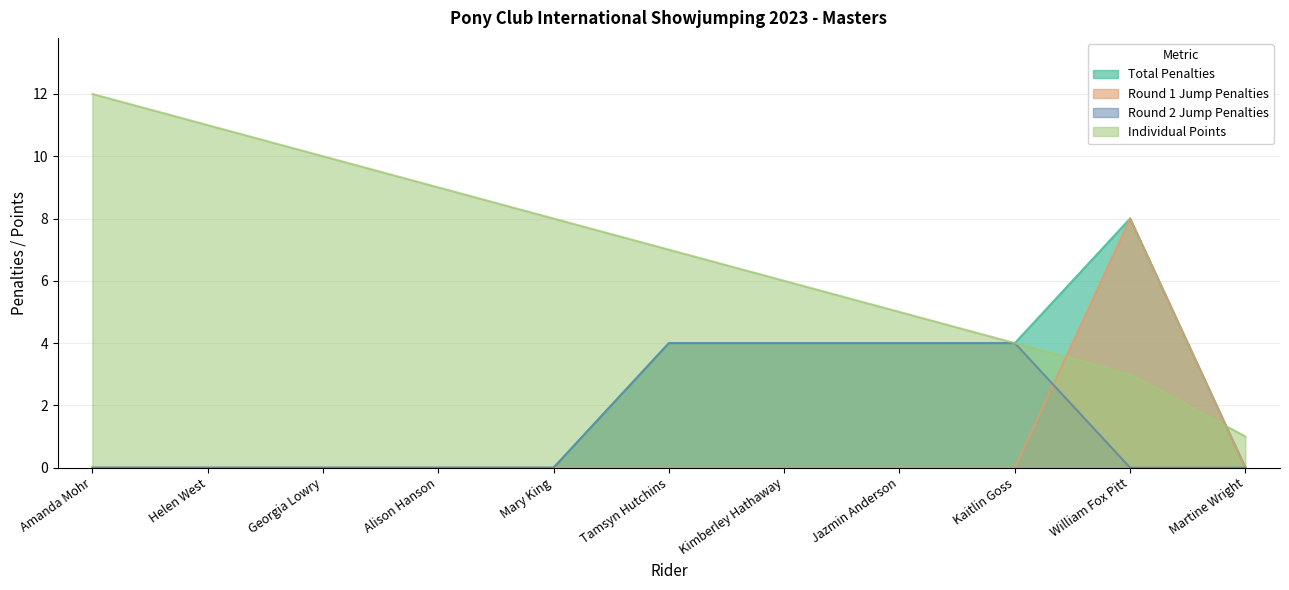

List the labels in order of Round 1 Jump Penalties value, smallest first.

Amanda Mohr, Helen West, Georgia Lowry, Alison Hanson, Mary King, Tamsyn Hutchins, Kimberley Hathaway, Jazmin Anderson, Kaitlin Goss, Martine Wright, William Fox Pitt